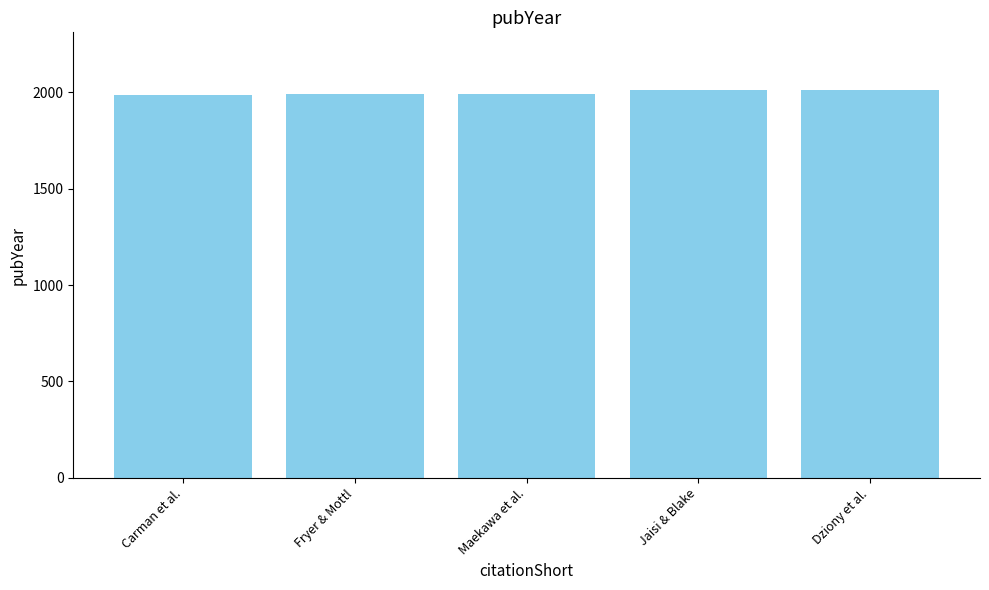

What is the approximate value at Dziony et al.?

2010